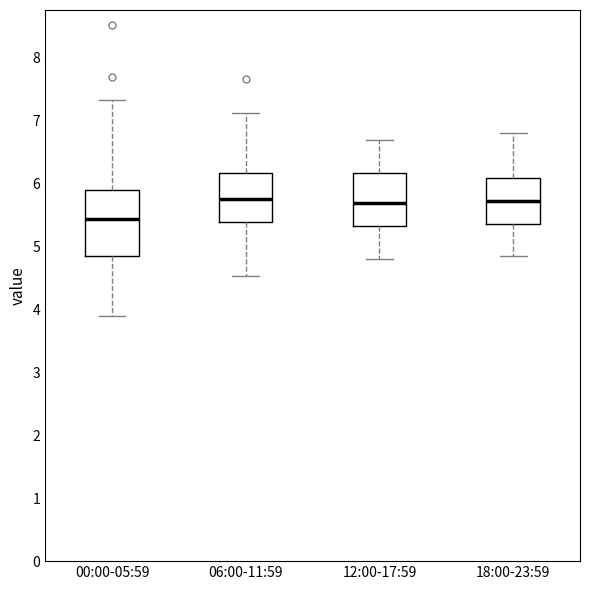

Reading left to right, transcribe this box plot: for each box, give where its median line is, the range the box spans, and where its two whiskers end, as read against the y-axis. The values are not printed on the chart, so give them approximately, as read against the axis.

00:00-05:59: median 5.4, box 4.9 to 5.9, whiskers 3.9 to 7.3
06:00-11:59: median 5.8, box 5.4 to 6.2, whiskers 4.5 to 7.1
12:00-17:59: median 5.7, box 5.3 to 6.2, whiskers 4.8 to 6.7
18:00-23:59: median 5.7, box 5.4 to 6.1, whiskers 4.9 to 6.8